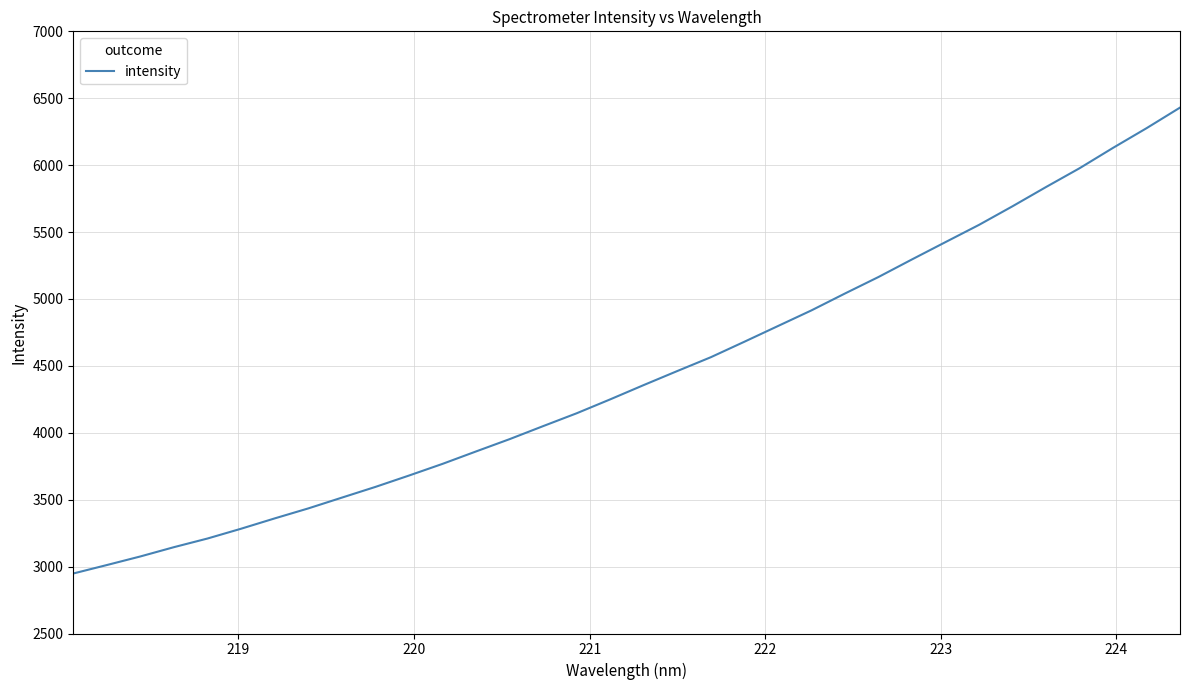

What is the minimum value shown in the chart?

2948.4